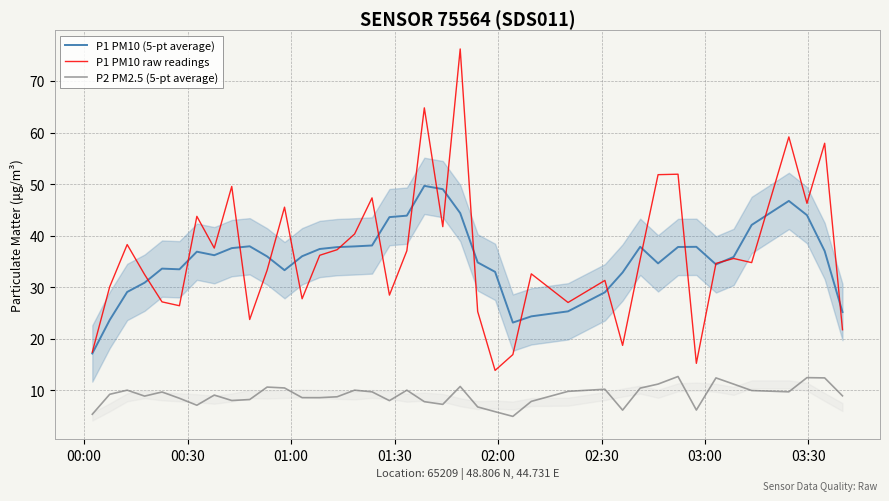

What is the maximum value for P1 PM10 (5-pt average)?

49.7